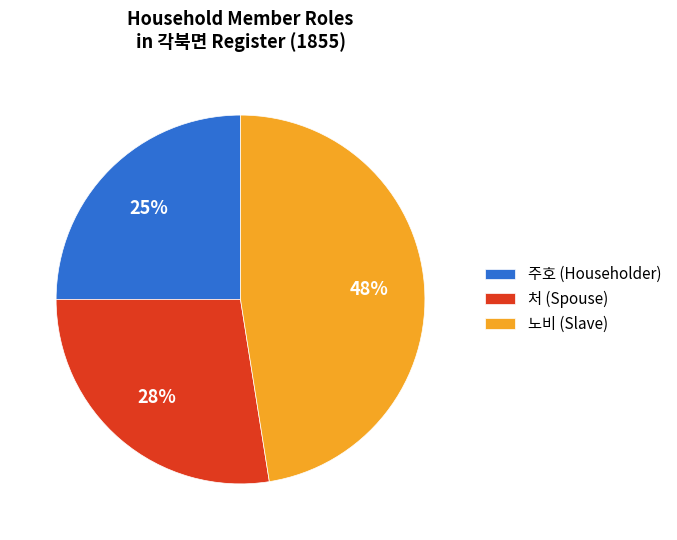

Do 처 (Spouse) and 노비 (Slave) together represent more than half of the pie?

Yes